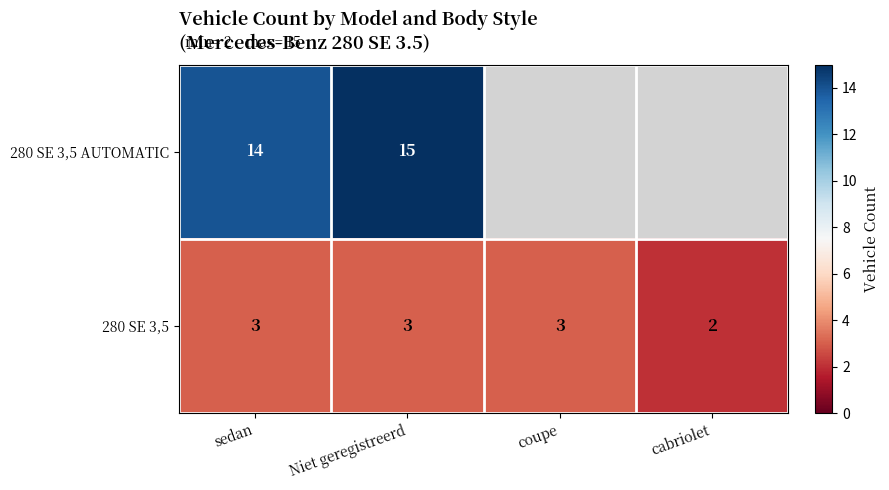

Which has a higher value, coupe or sedan?

sedan